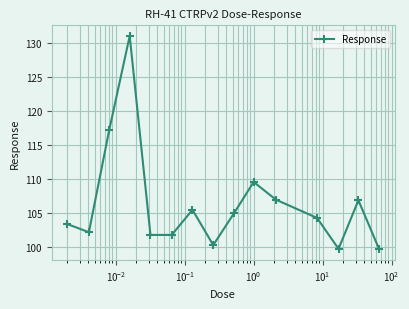

What is the value of the 7th point from the left?

105.5